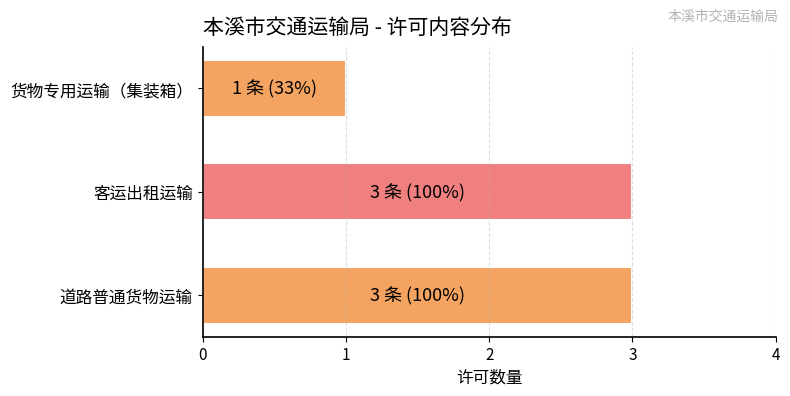

Which has a higher value, 道路普通货物运输 or 货物专用运输（集装箱）?

道路普通货物运输